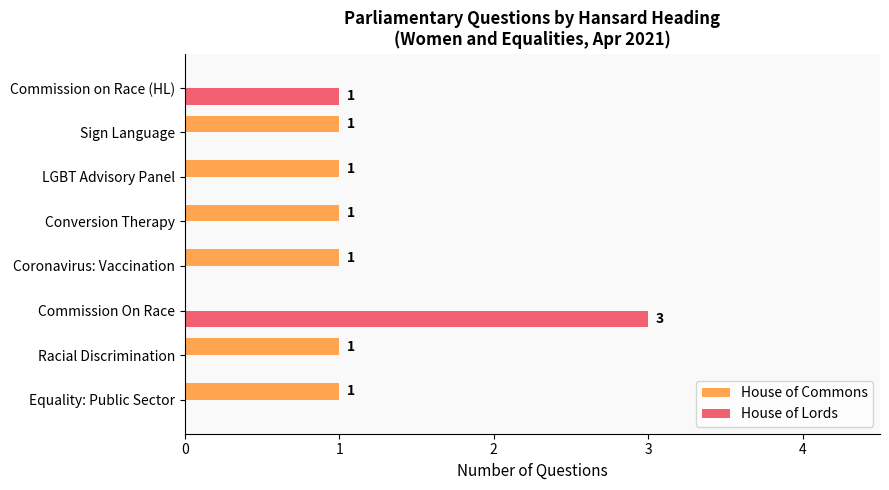

What is the greatest value displayed?

3